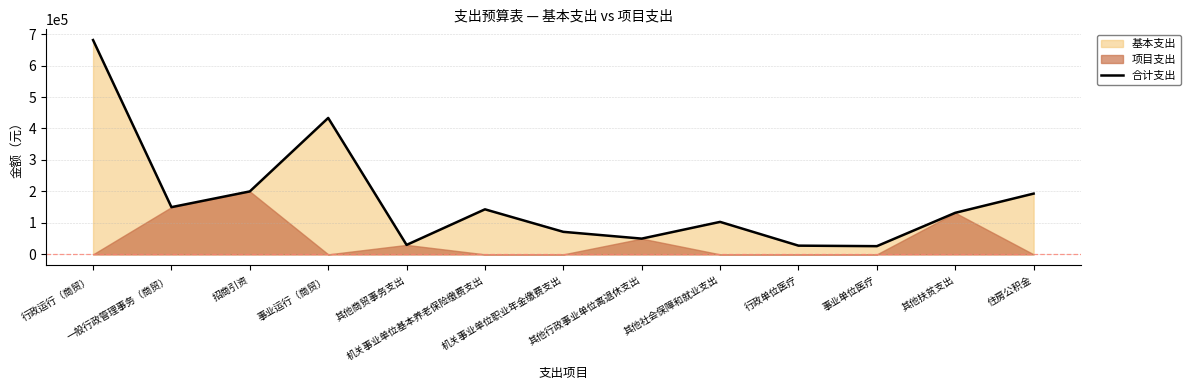

What is the difference between the values at 行政单位医疗 and 招商引资?

172352